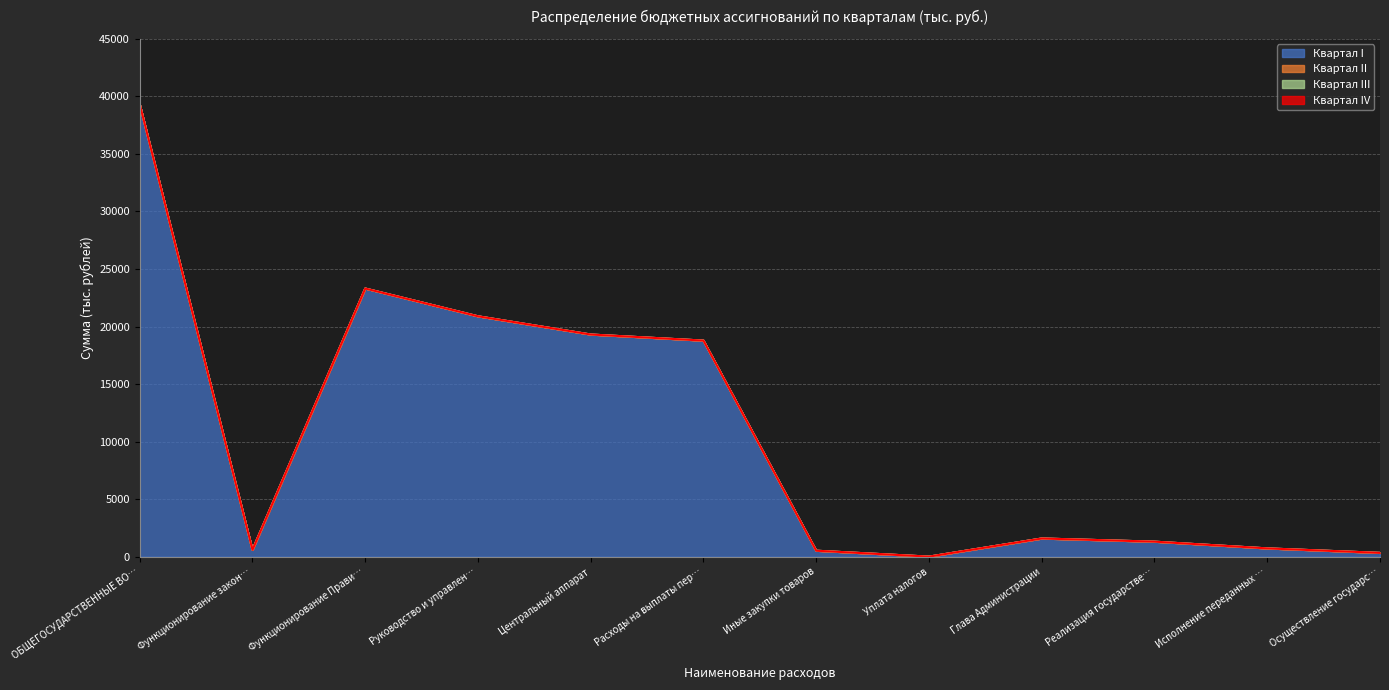

In Квартал I, how many points are lower than both neighbors (excluding endpoints)?

2